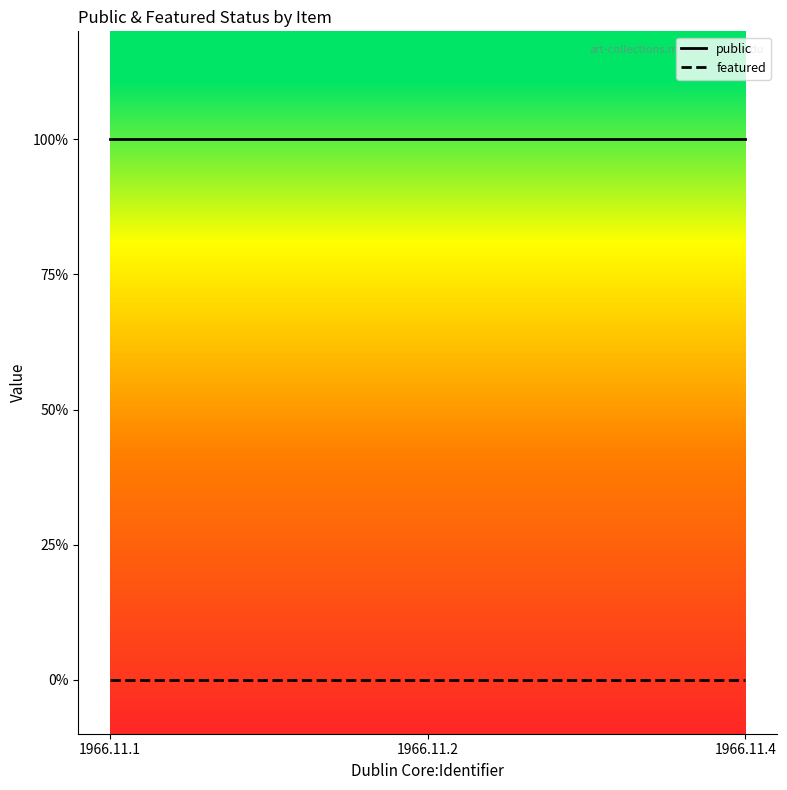

What are all the series names shown in the legend?

public, featured